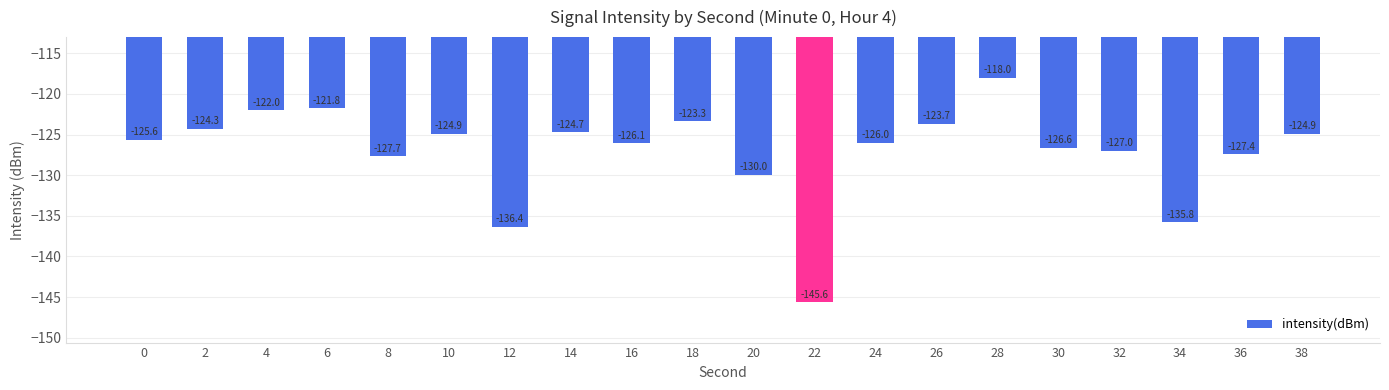

What is the difference between the second highest and minimum values?

23.9